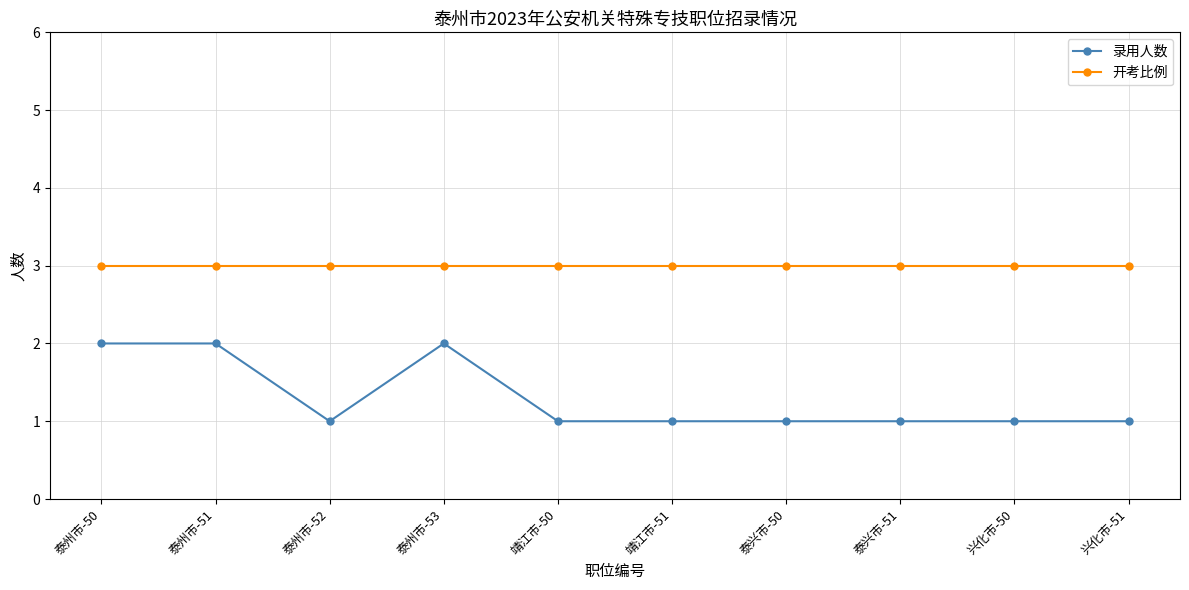

What is the sum of the 开考比例 values at 兴化市-50 and 泰兴市-50?

6